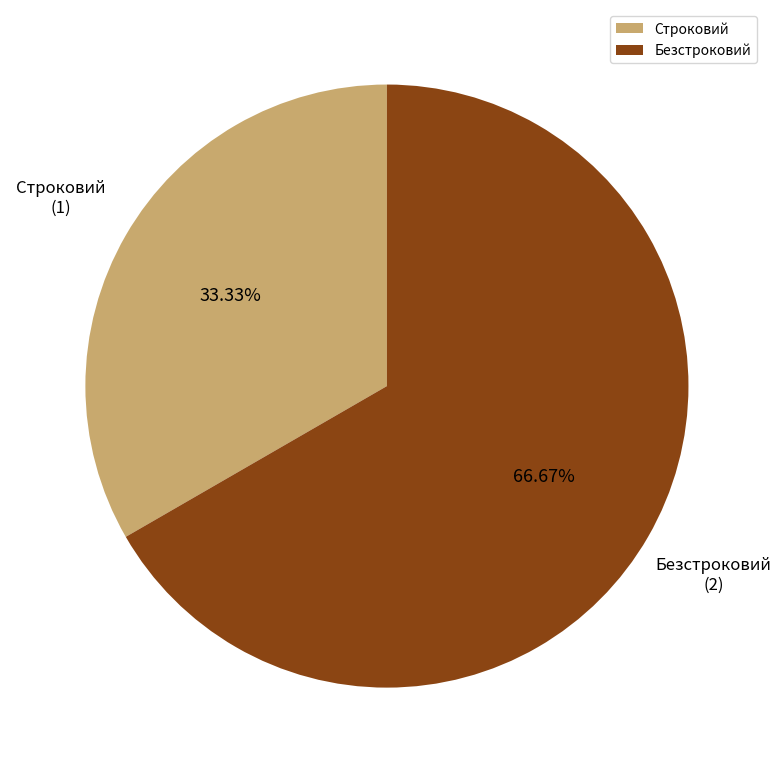

Approximately how many times larger is the value at Строковий compared to Безстроковий?

0.5